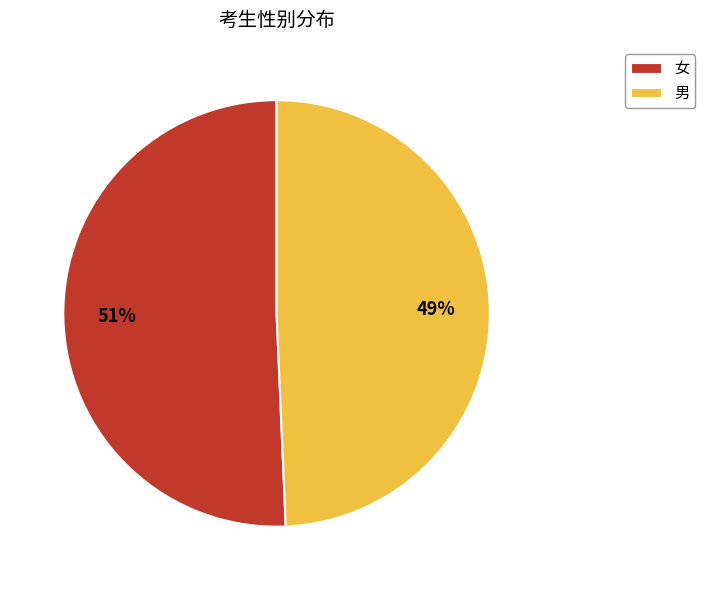

Between 男 and 女, which is larger?

女